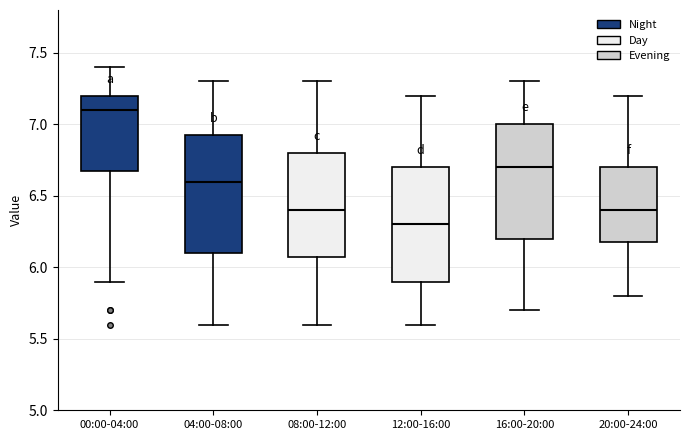

Where does the median line of the box for 00:00-04:00 sit on the y-axis? The values are not printed on the chart, so give them approximately, as read against the axis.

7.10